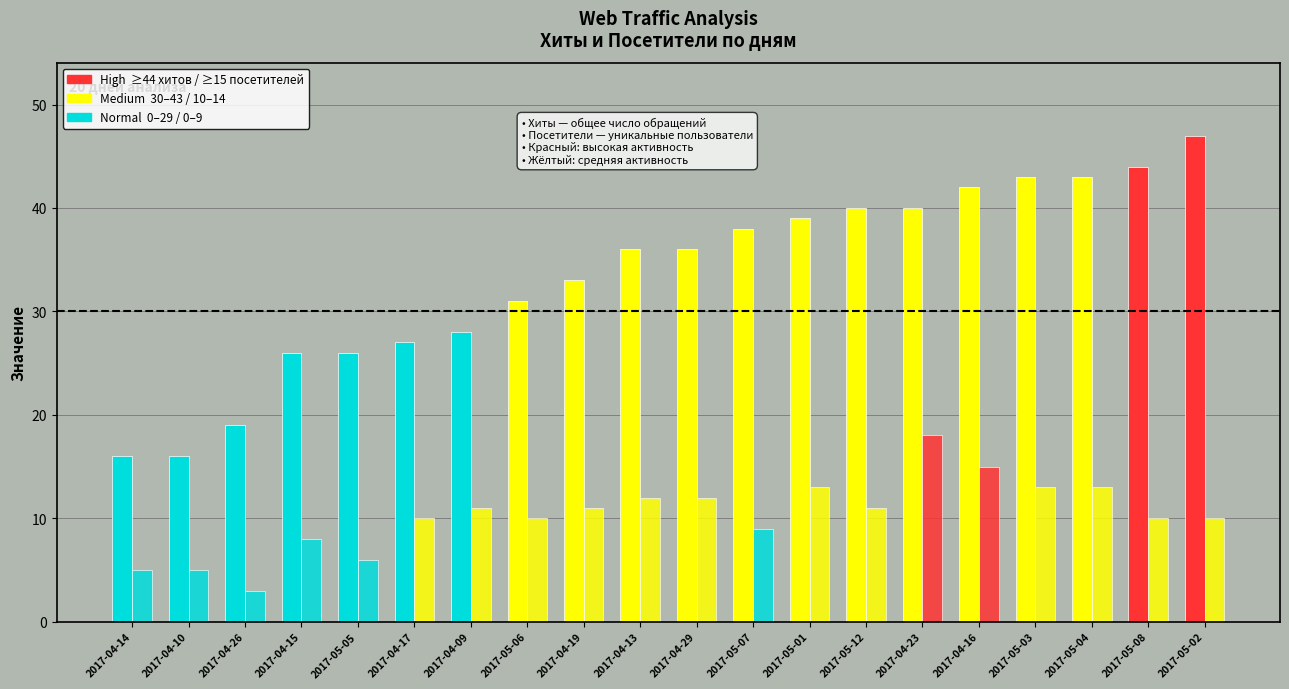

List the series in order of their overall mean, lowest first.

Посетители, Хиты